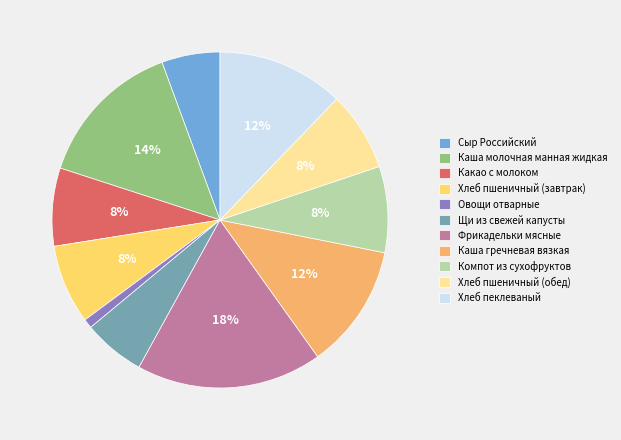

To the nearest percent, what is the average slice percentage?

9%